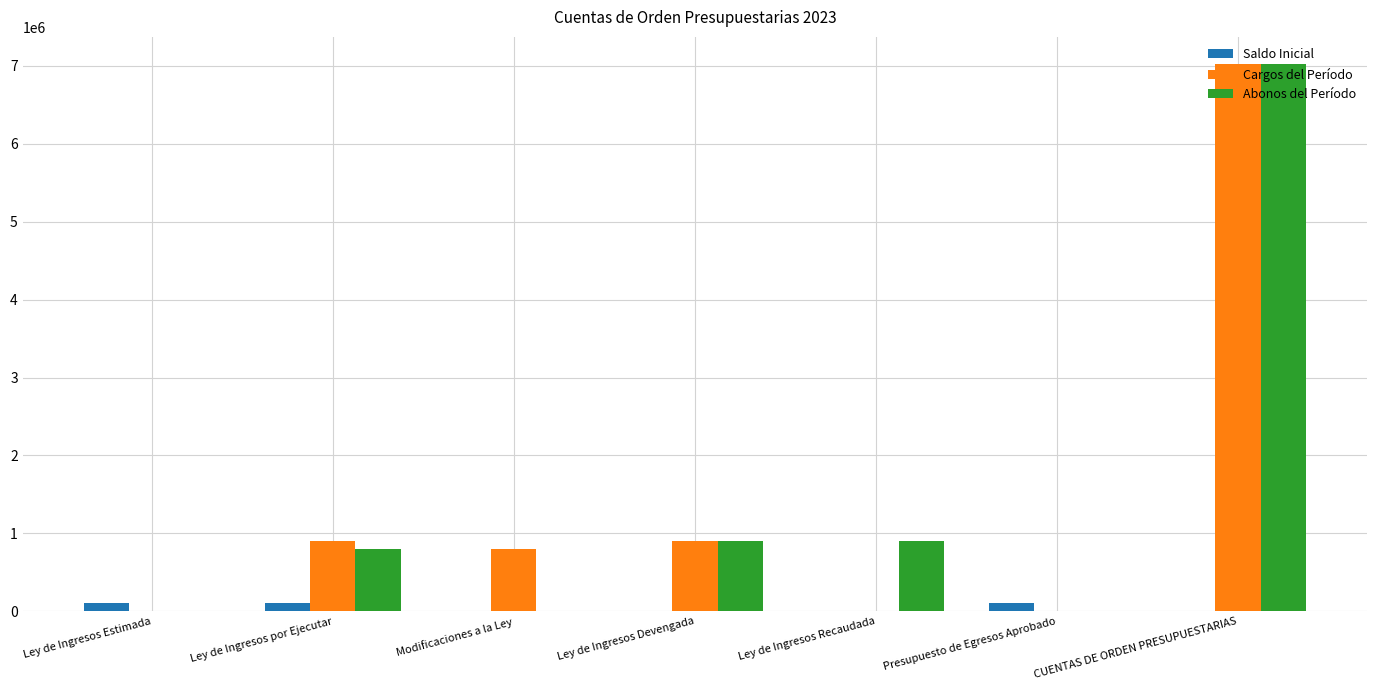

What is the average value of the Saldo Inicial series?

43162.3